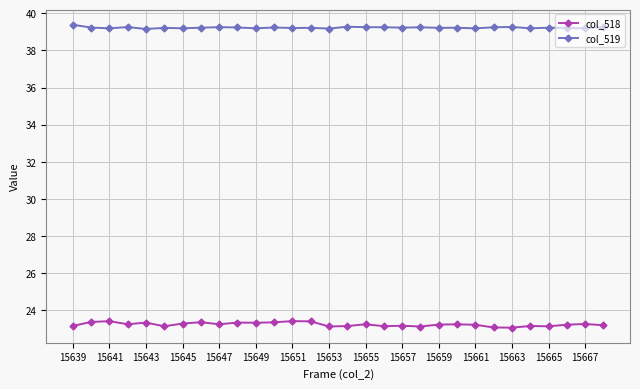

What is the sum of all col_518 values?

697.3